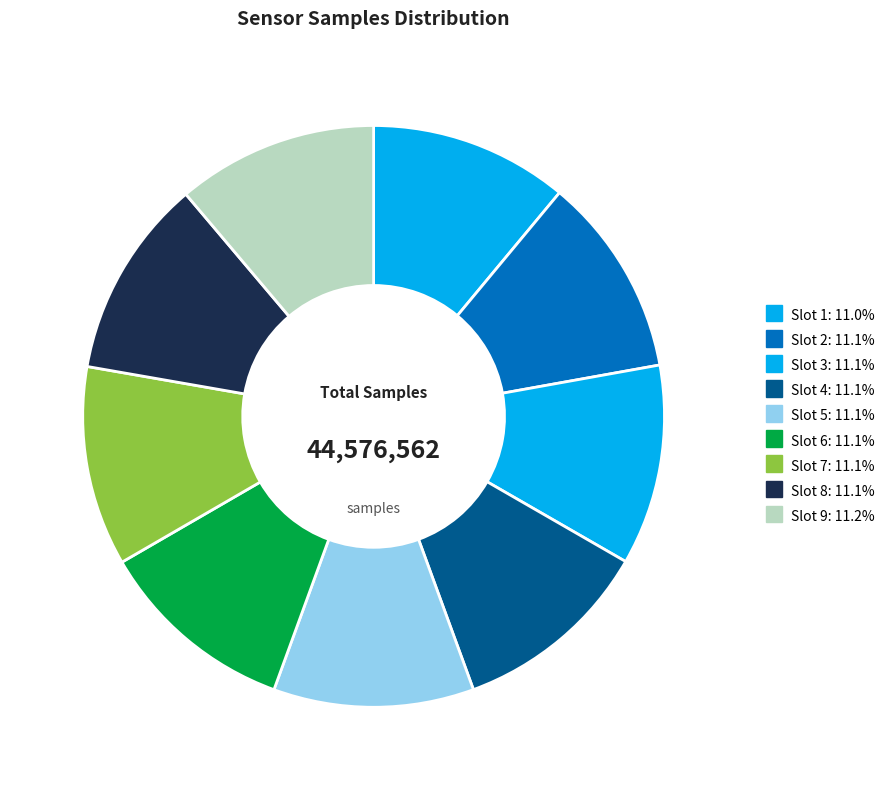

Does any single category account for the majority?

No